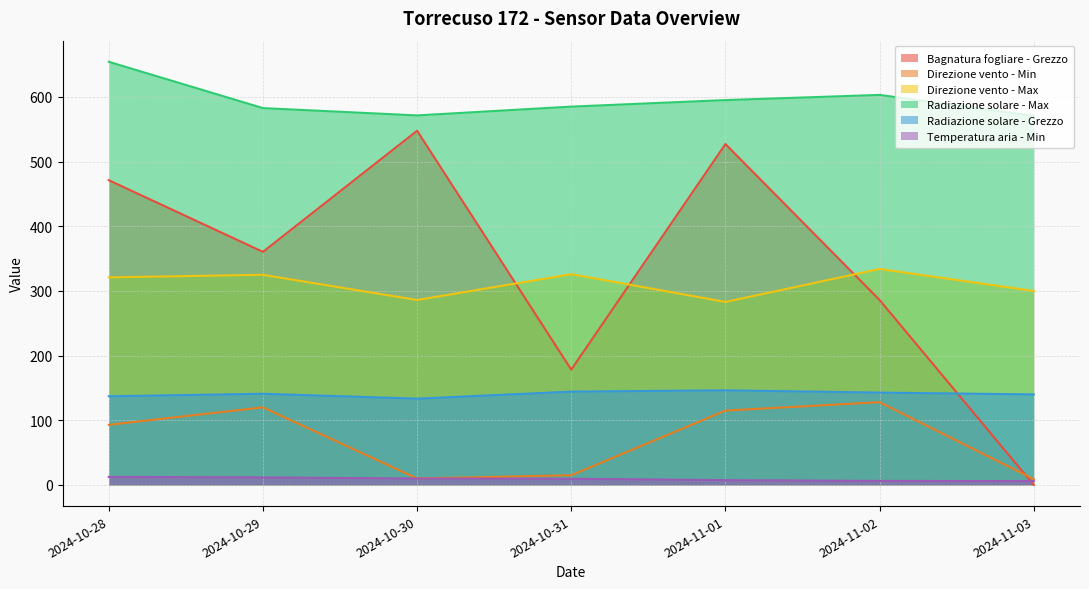

What is the difference between the Direzione vento - Min values at 2024-10-31 and 2024-10-29?

105.0